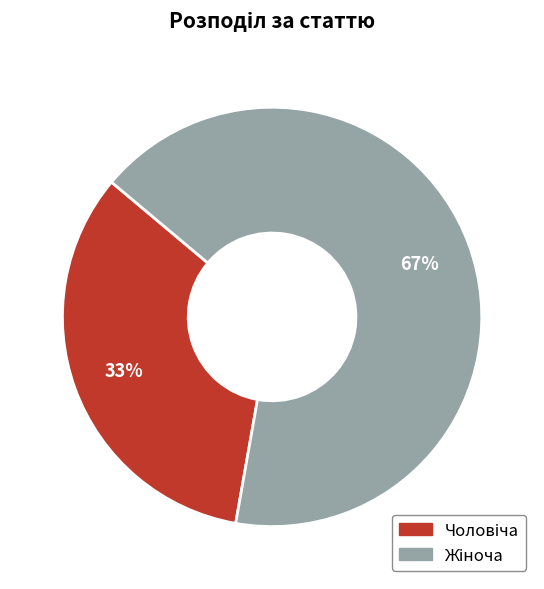

To the nearest percent, what is the average slice percentage?

50%